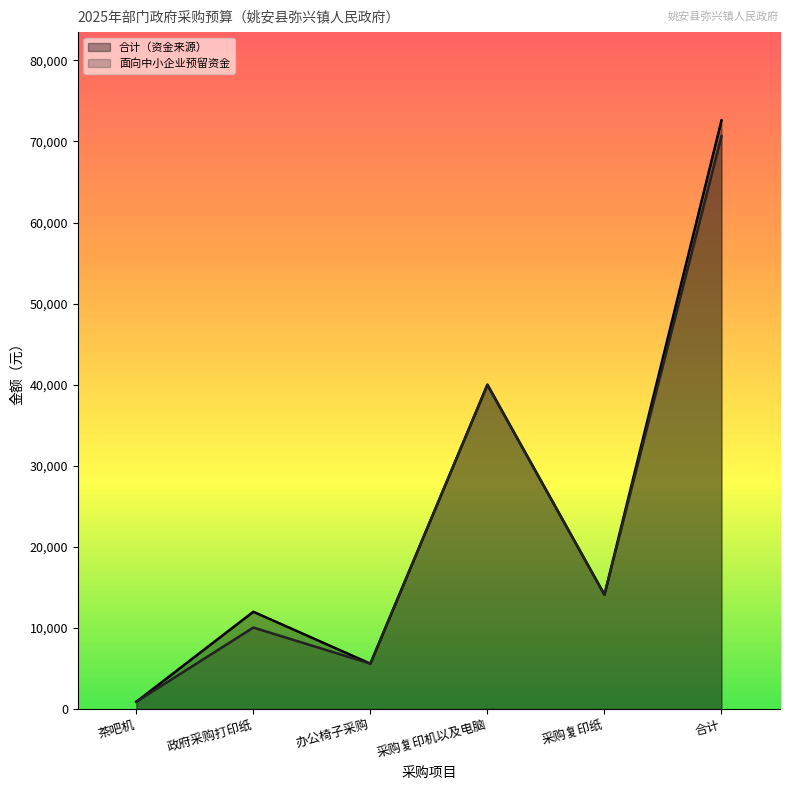

Where is 面向中小企业预留资金 nearest to the value 35775?

采购复印机以及电脑